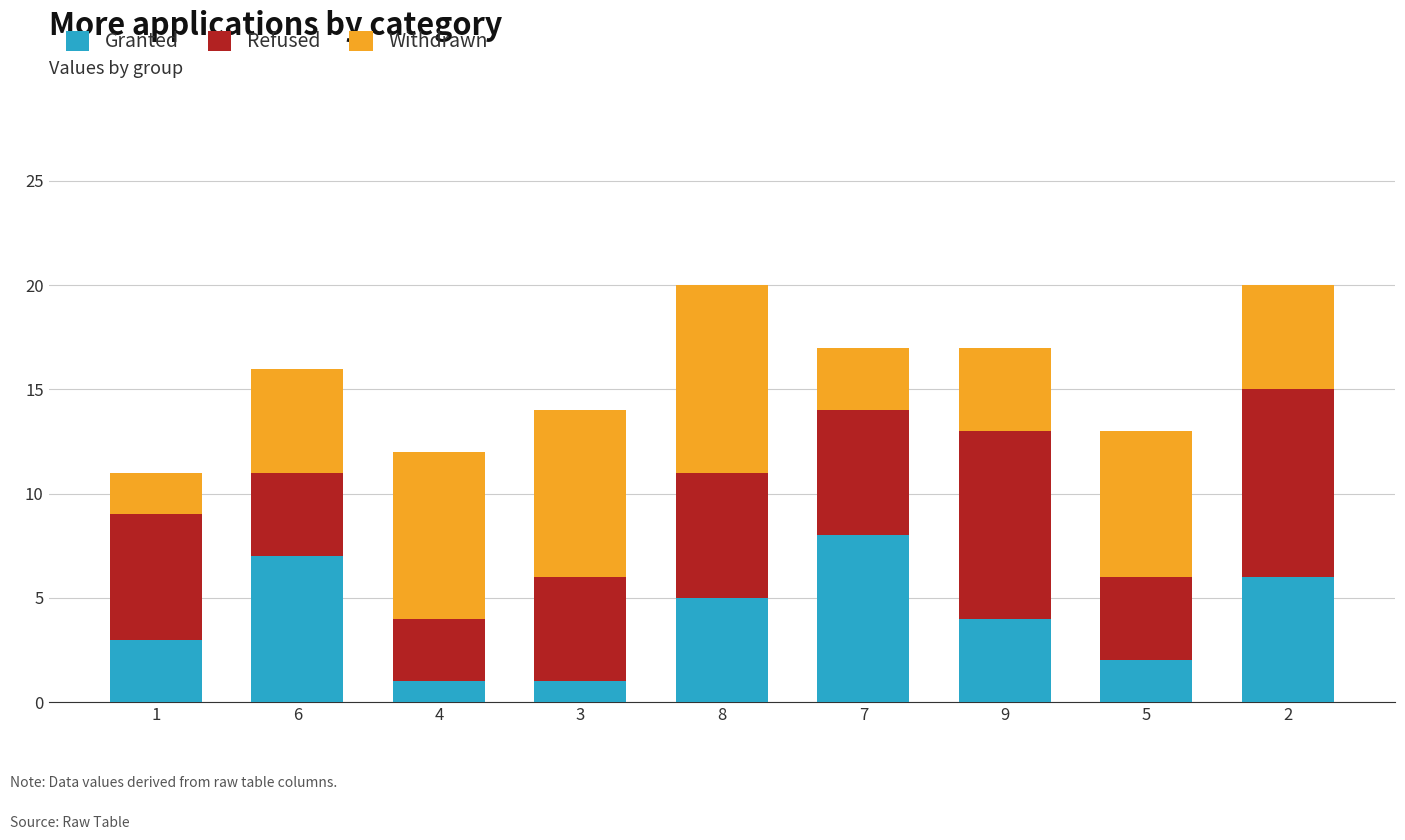

What is the sum of all Granted values?

37